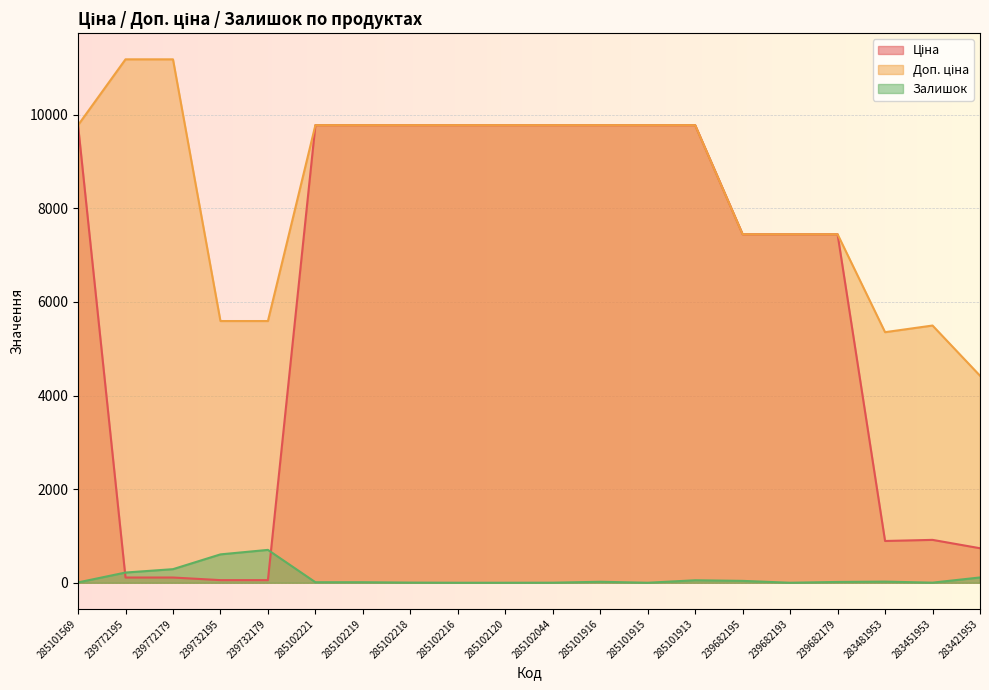

Which category has the highest value across all series?

239772195